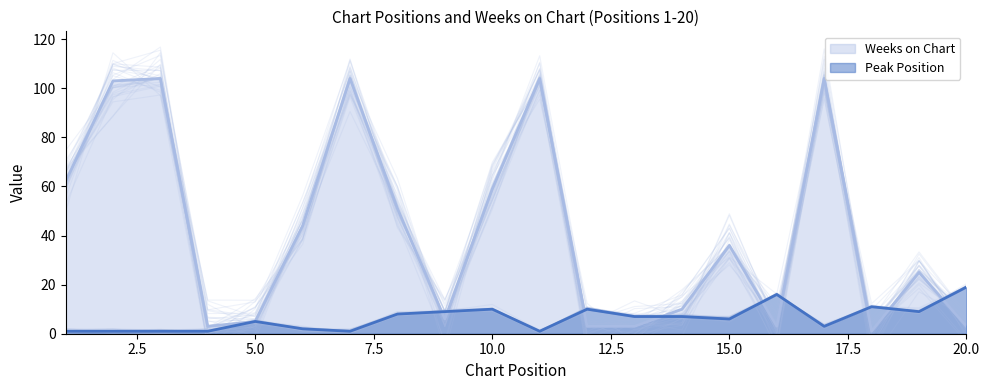

What is the difference between the Weeks on Chart values at 14 and 12?

7